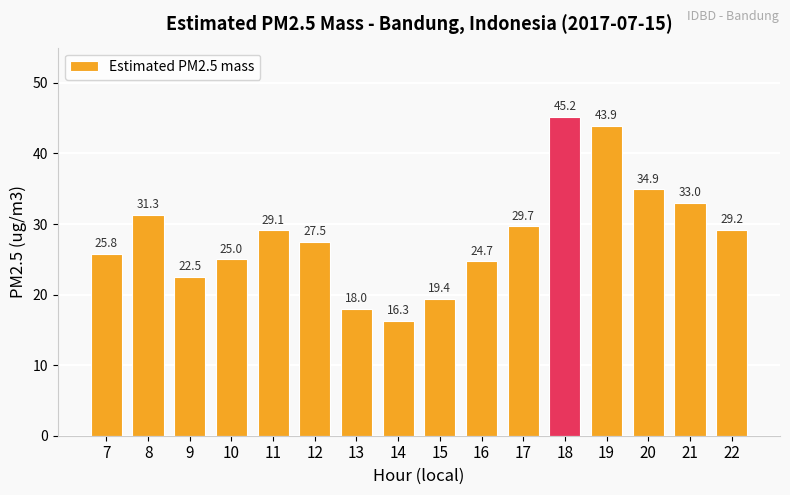

How many data points does each series have?

16